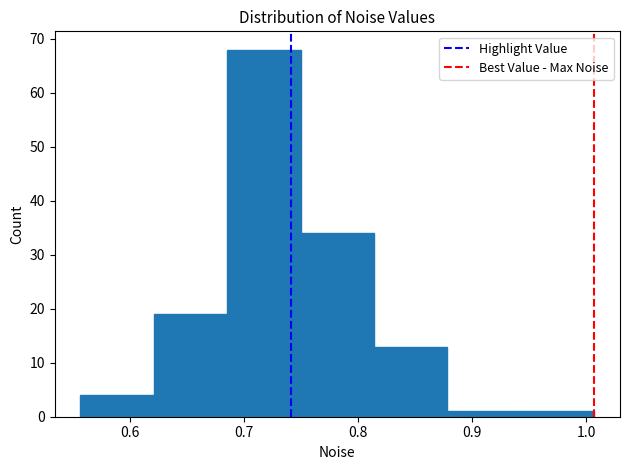

Reading left to right, list every bar in this chart as the range it spans on the x-axis followed by its height. Neither the bar edges nor the heights are printed on the chart, so give them approximately, as read against the axes.

0.56 to 0.62: 4
0.62 to 0.69: 19
0.69 to 0.75: 68
0.75 to 0.81: 34
0.81 to 0.88: 13
0.88 to 0.94: 1
0.94 to 1.01: 1